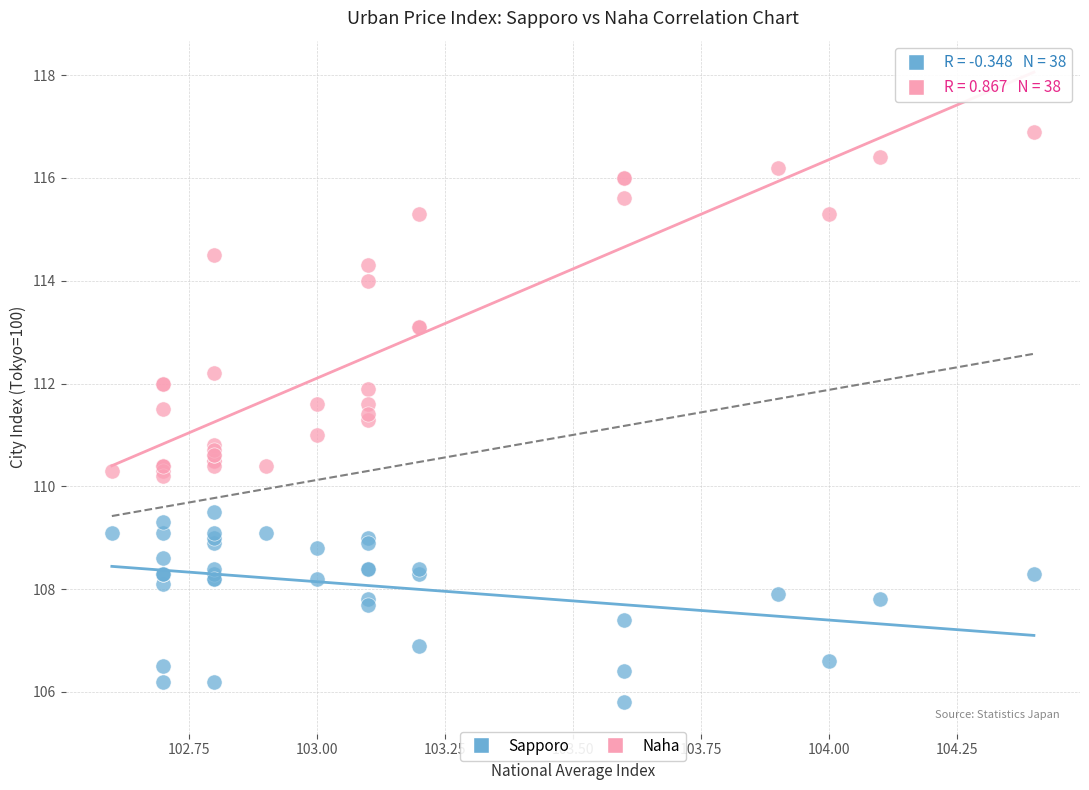

Which series has the largest Y range (max minus min)?

Naha